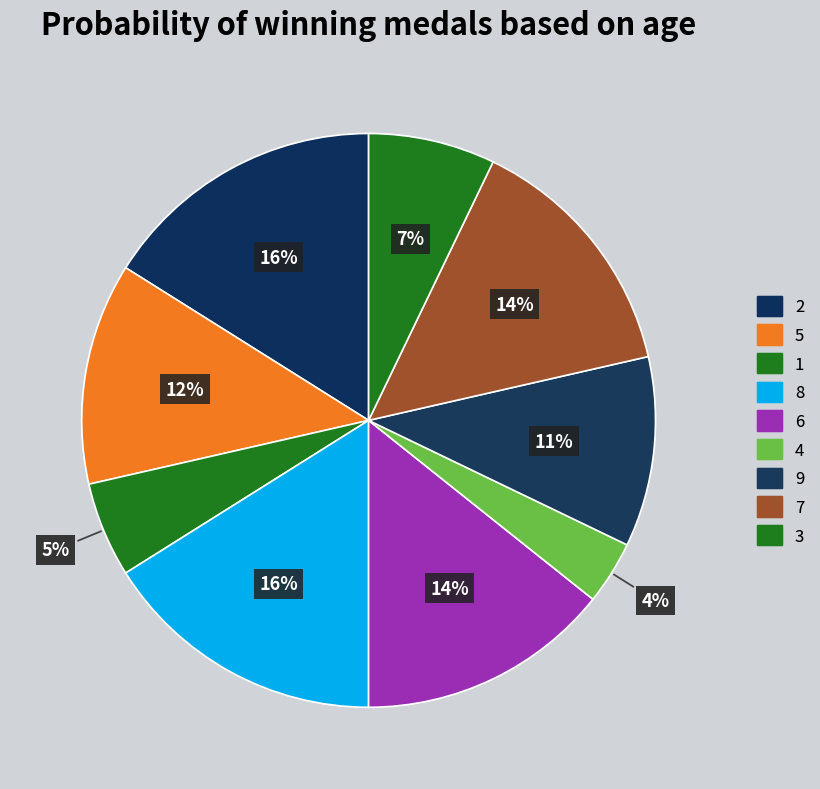

Count the number of slices in the pie.

9